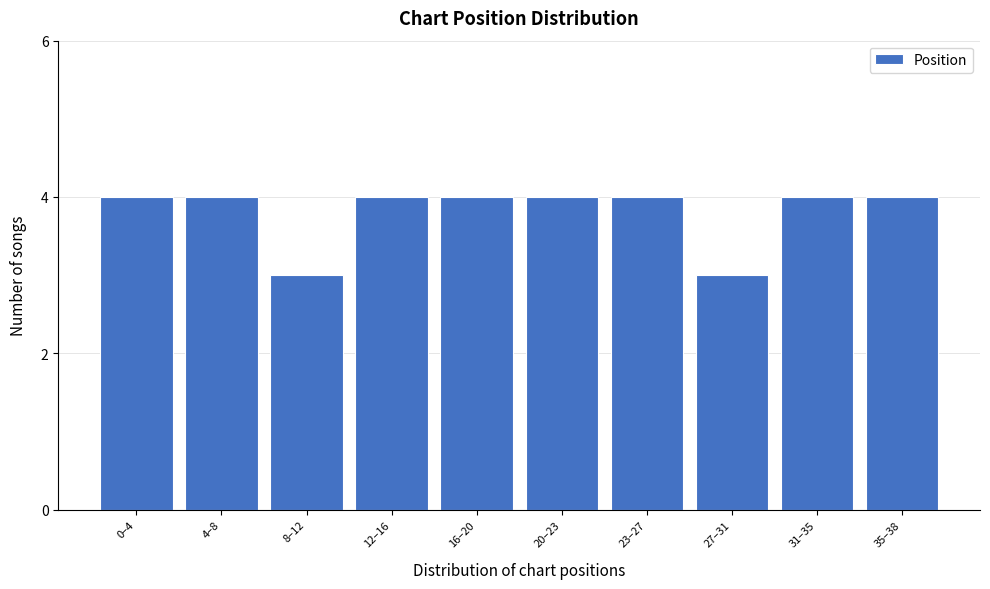

Reading left to right, transcribe all the data shown in this chart.

4	4	3	4	4	4	4	3	4	4